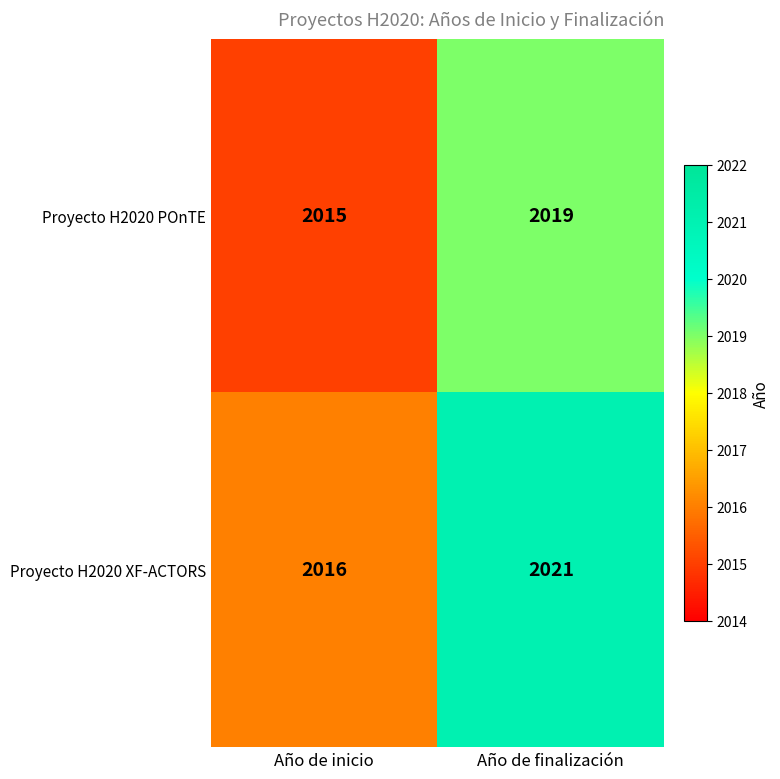

Which series has the widest spread of values?

Proyecto H2020 XF-ACTORS